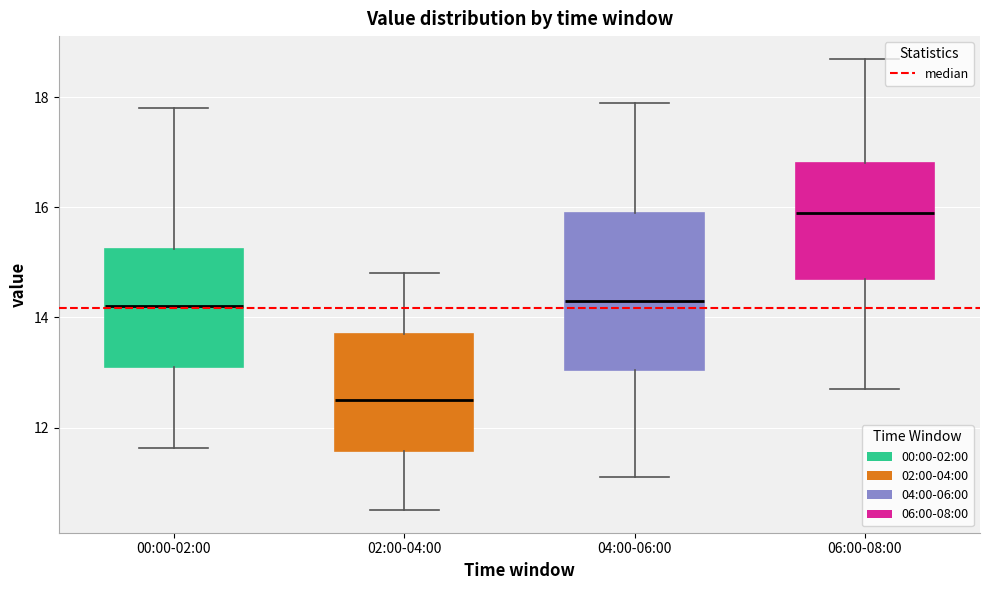

Where does the median line of the box for 06:00-08:00 sit on the y-axis? The values are not printed on the chart, so give them approximately, as read against the axis.

16.0